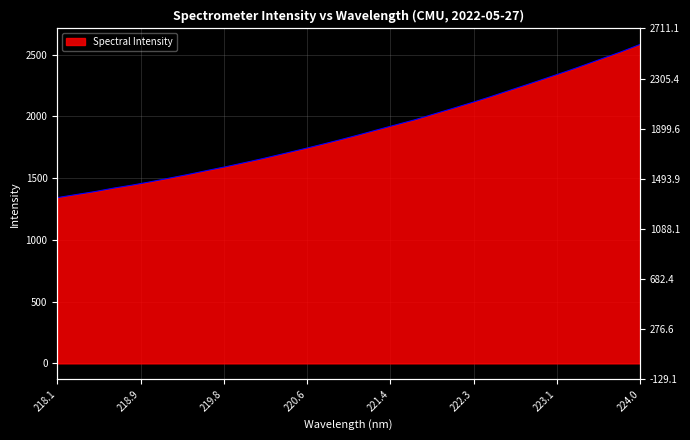

How many data points are less than 1848?

16